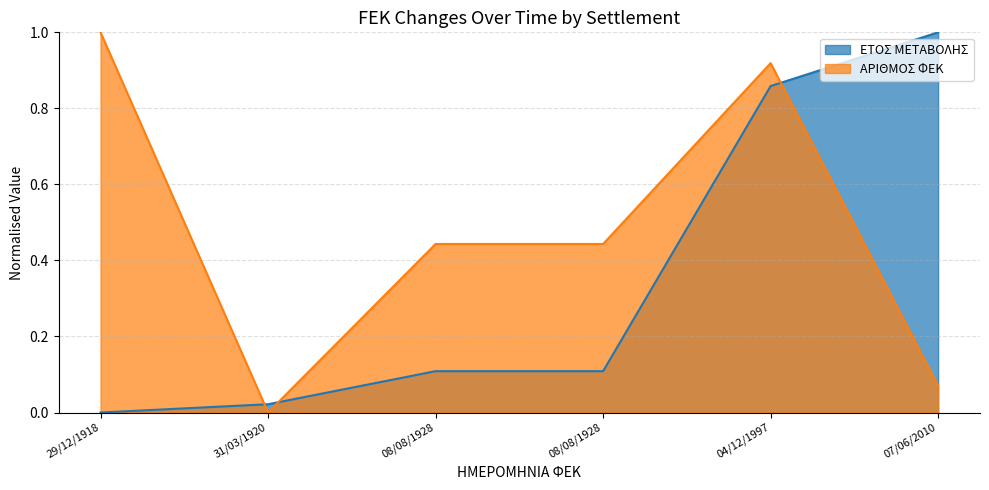

Reading left to right, what are all the values shown in this chart?

ΕΤΟΣ ΜΕΤΑΒΟΛΗΣ: 29/12/1918=0.0	31/03/1920=0.0	08/08/1928=0.1	08/08/1928=0.1	04/12/1997=0.9	07/06/2010=1.0
ΑΡΙΘΜΟΣ ΦΕΚ: 29/12/1918=1.0	31/03/1920=0.0	08/08/1928=0.4	08/08/1928=0.4	04/12/1997=0.9	07/06/2010=0.1